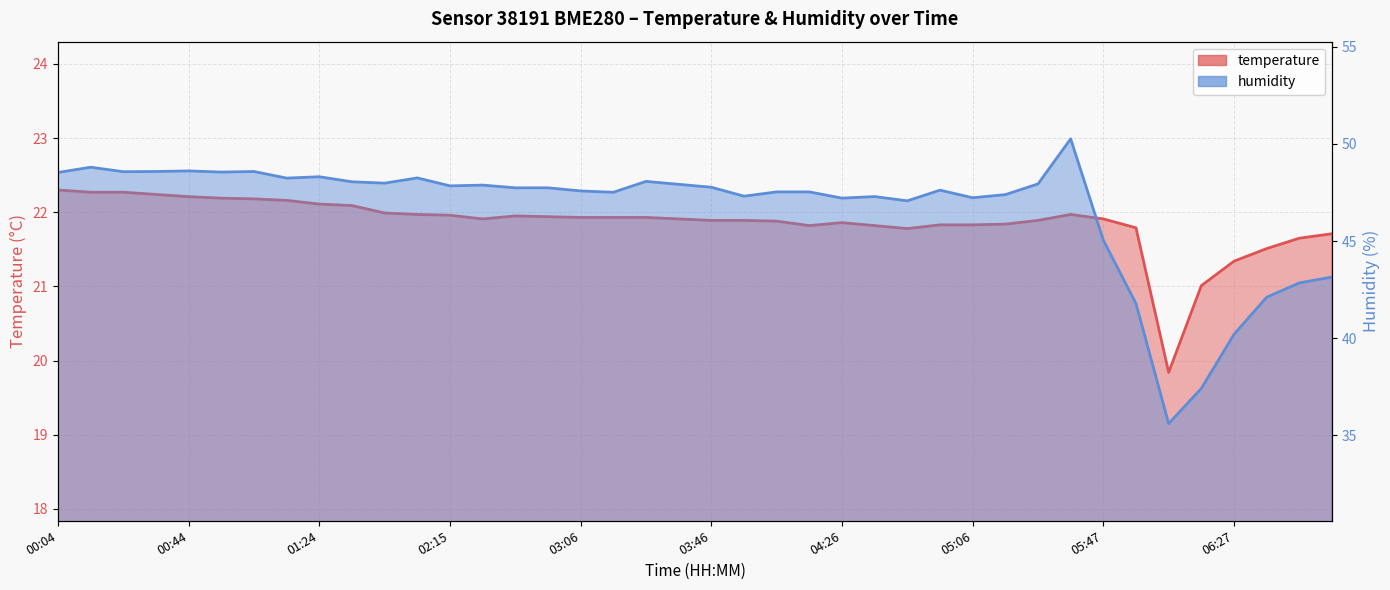

True or false: humidity has a value of 57.0 at 06:57.

False